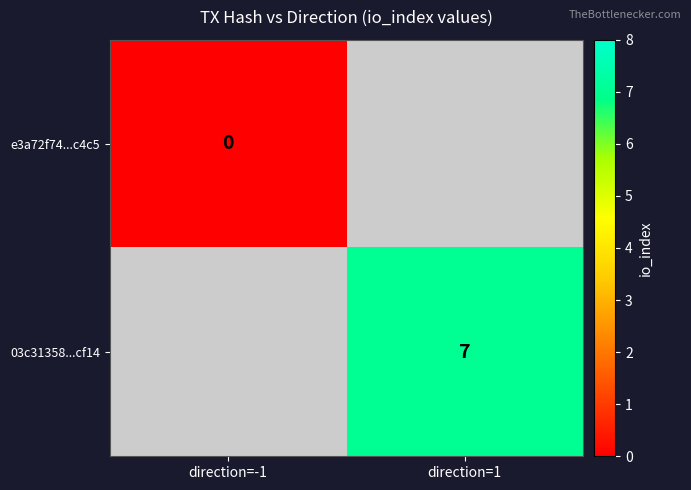

True or false: 03c31358...cf14 has a value of 3.2 at direction=1.

False